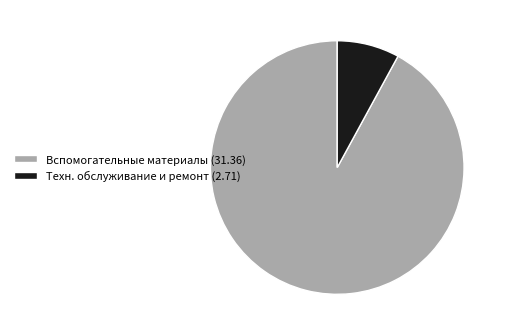

Is Вспомогательные материалы (31.36) the majority of the pie?

Yes